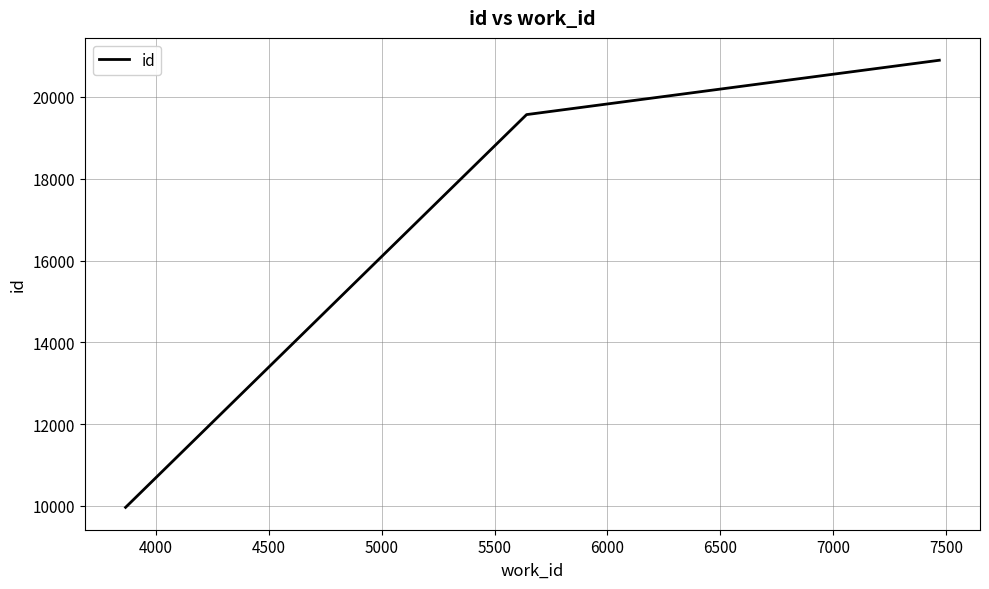

What is the maximum value shown in the chart?

20898